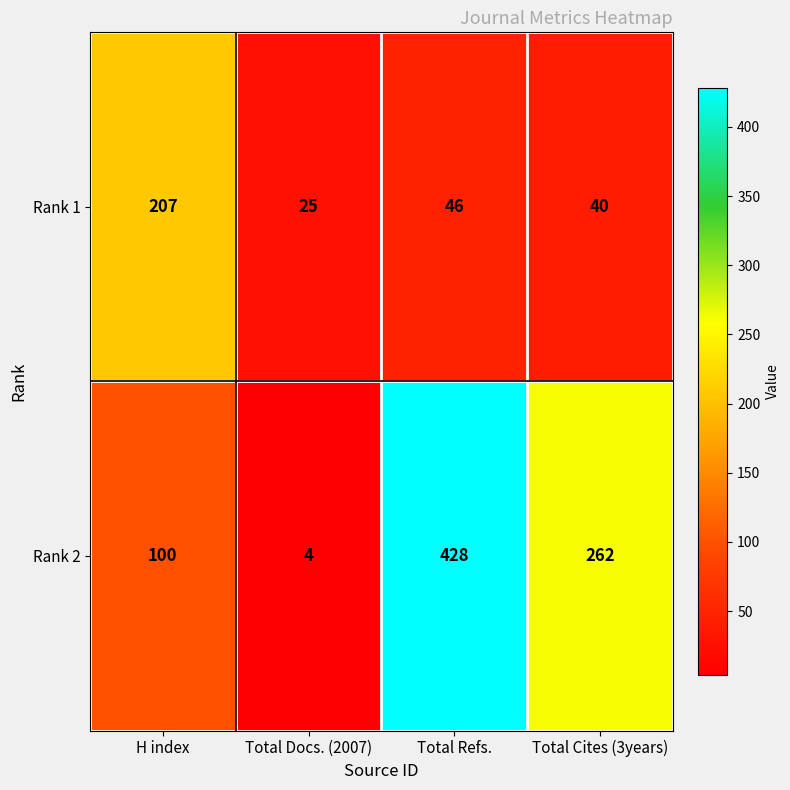

Count the number of data series in this chart.

2